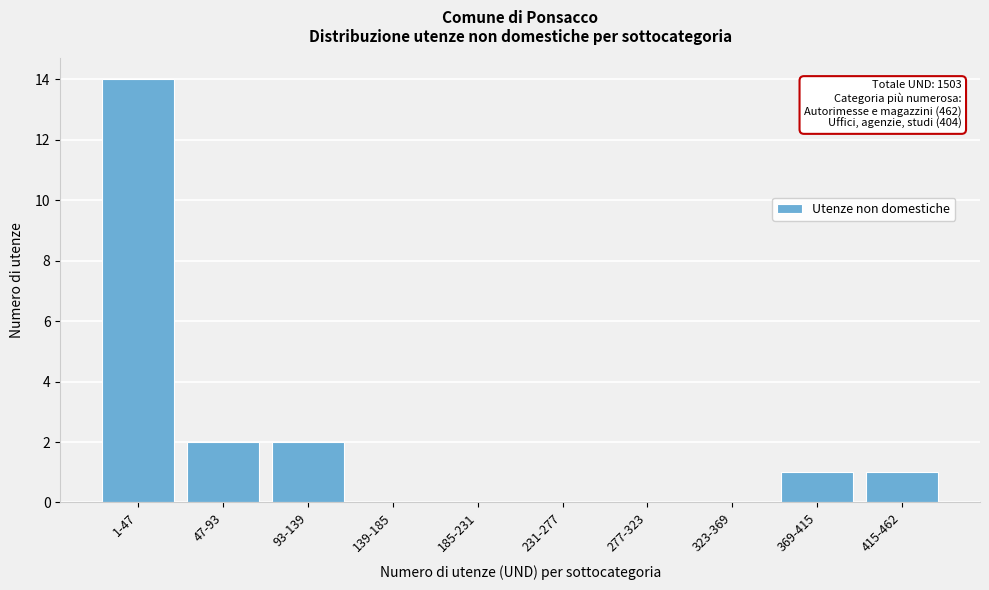

Reading left to right, what are all the values shown in this chart?

1-47=14	47-93=2	93-139=2	139-185=0	185-231=0	231-277=0	277-323=0	323-369=0	369-415=1	415-462=1